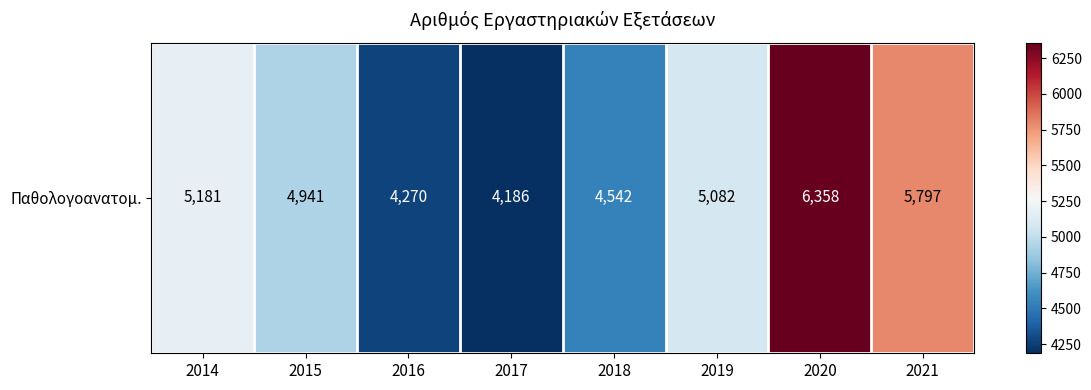

What is the difference between the values at 2021 and 2019?

715